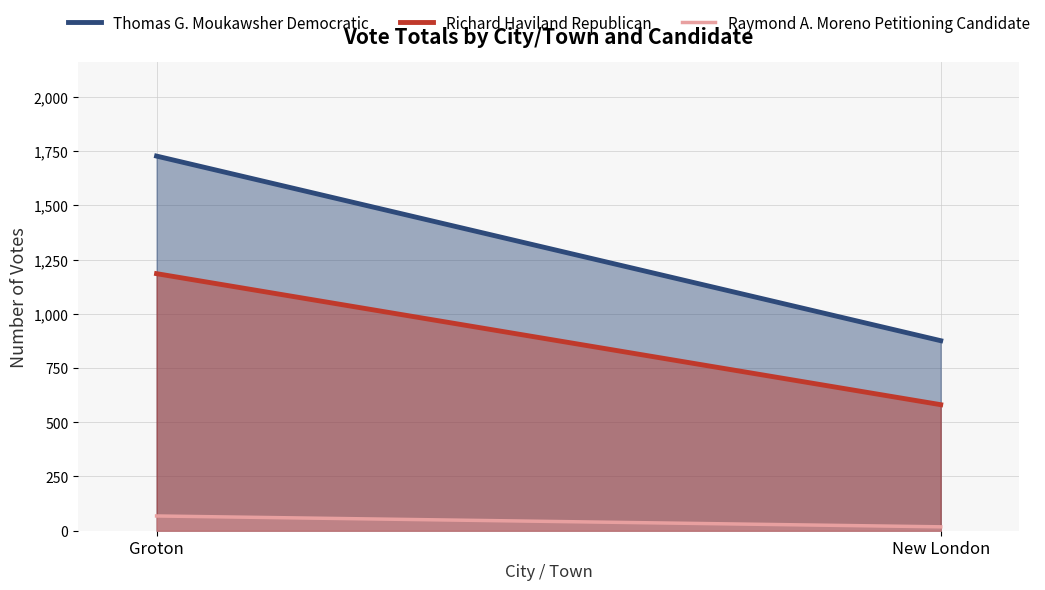

What is the minimum value for Raymond A. Moreno Petitioning Candidate?

18